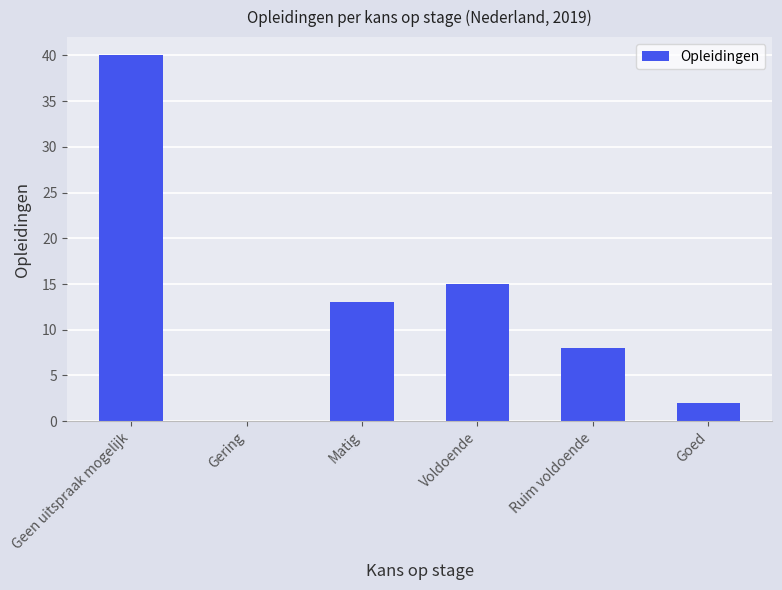

Are the bars horizontal?

No